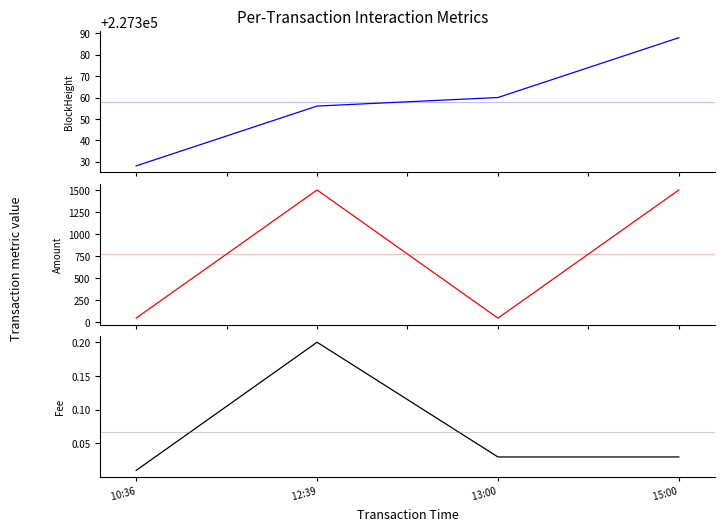

True or false: BlockHeight and Fee intersect in this chart.

False